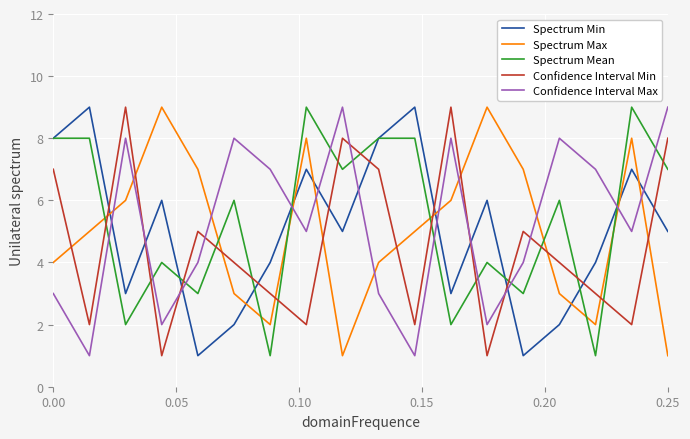

What are all the series names shown in the legend?

Spectrum Min, Spectrum Max, Spectrum Mean, Confidence Interval Min, Confidence Interval Max